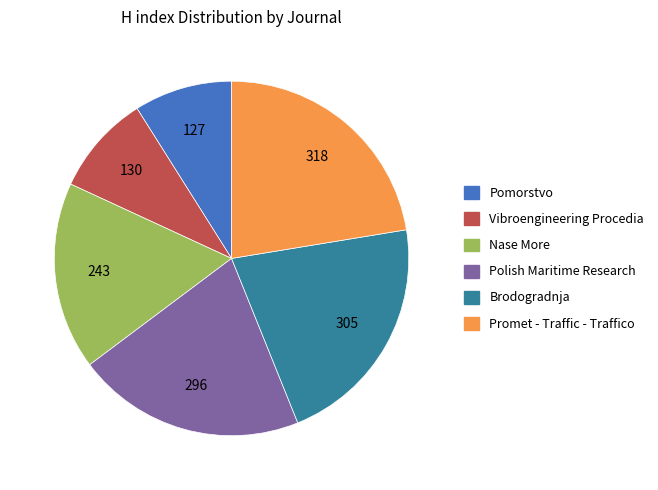

Is Polish Maritime Research the majority of the pie?

No